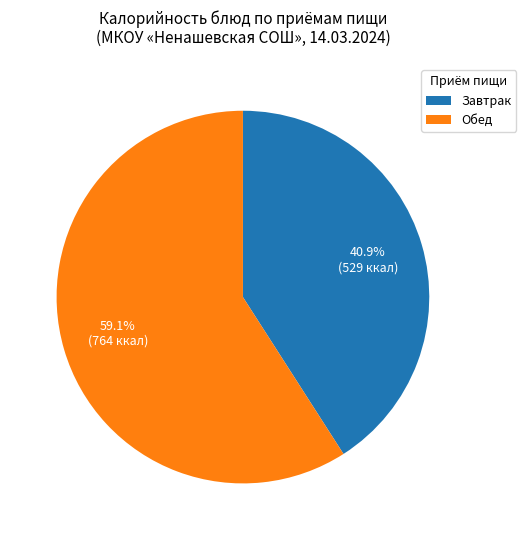

Rank the categories by value from lowest to highest.

Завтрак, Обед